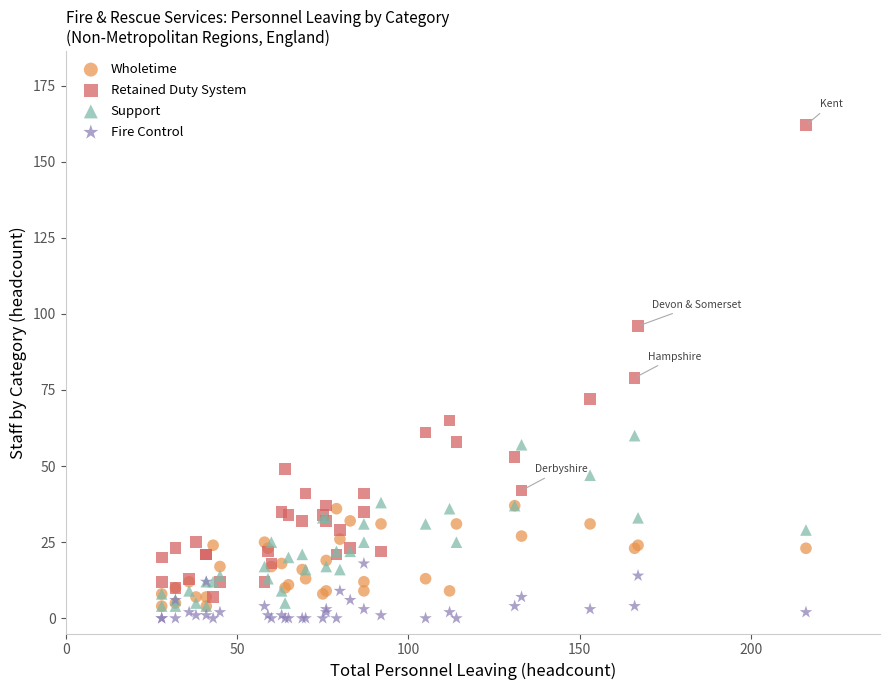

Across all series, what Y value is closest to 81?

79